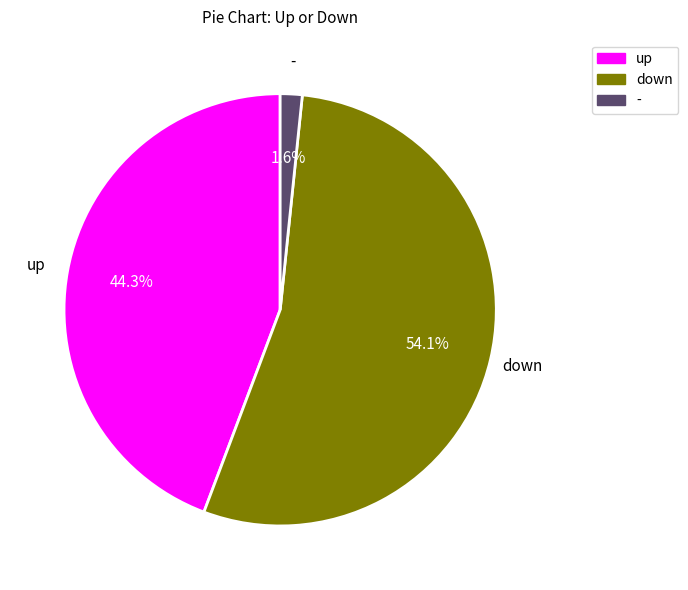

To the nearest percent, what is the average slice percentage?

33%